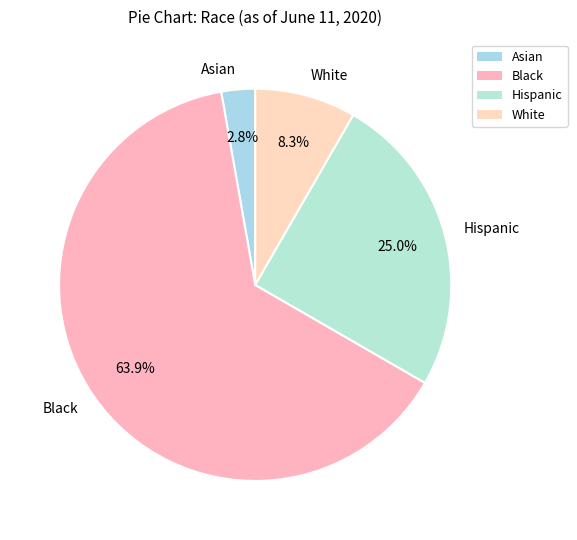

To the nearest percent, what is the difference between the Hispanic and Black slice percentages?

39%